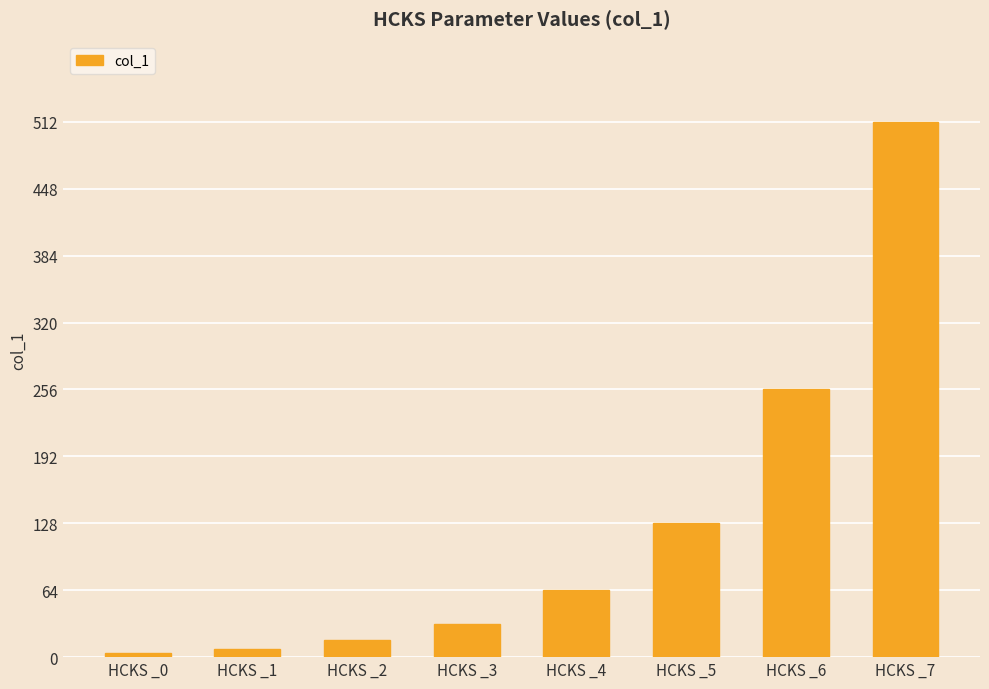

The value at HCKS _5 is 128. True or false?

True